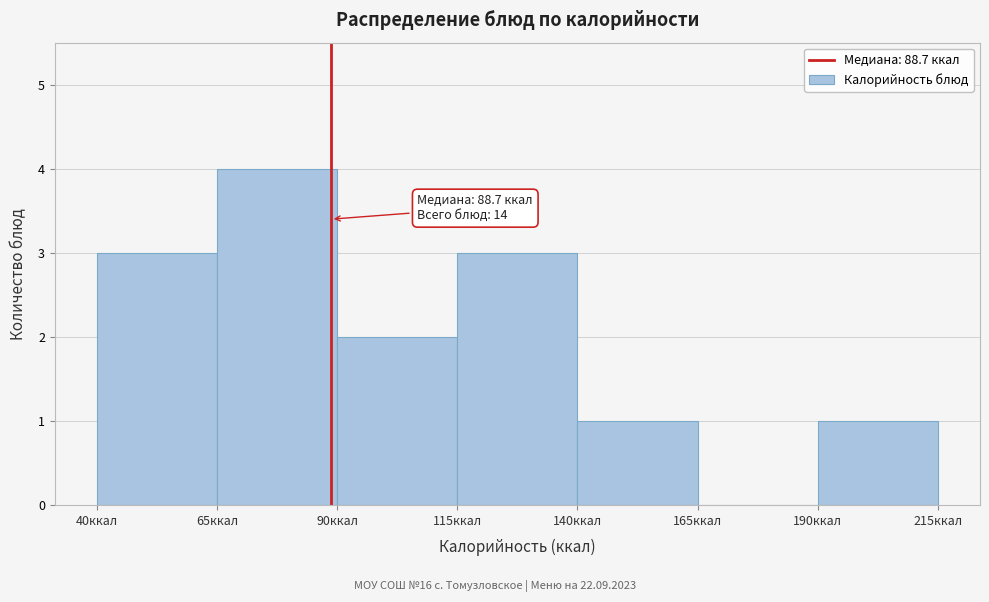

Over which range of the x-axis is the bar tallest?

65 to 90